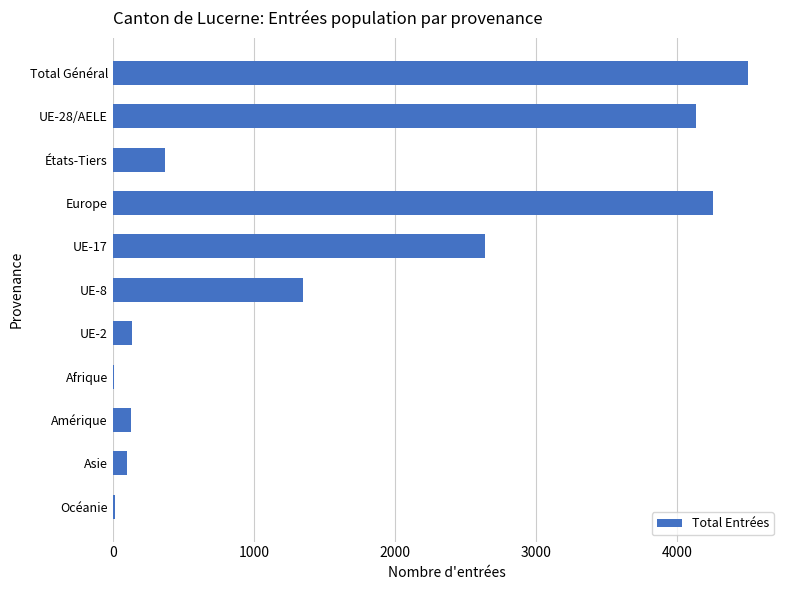

What is the sum of all values?

17630